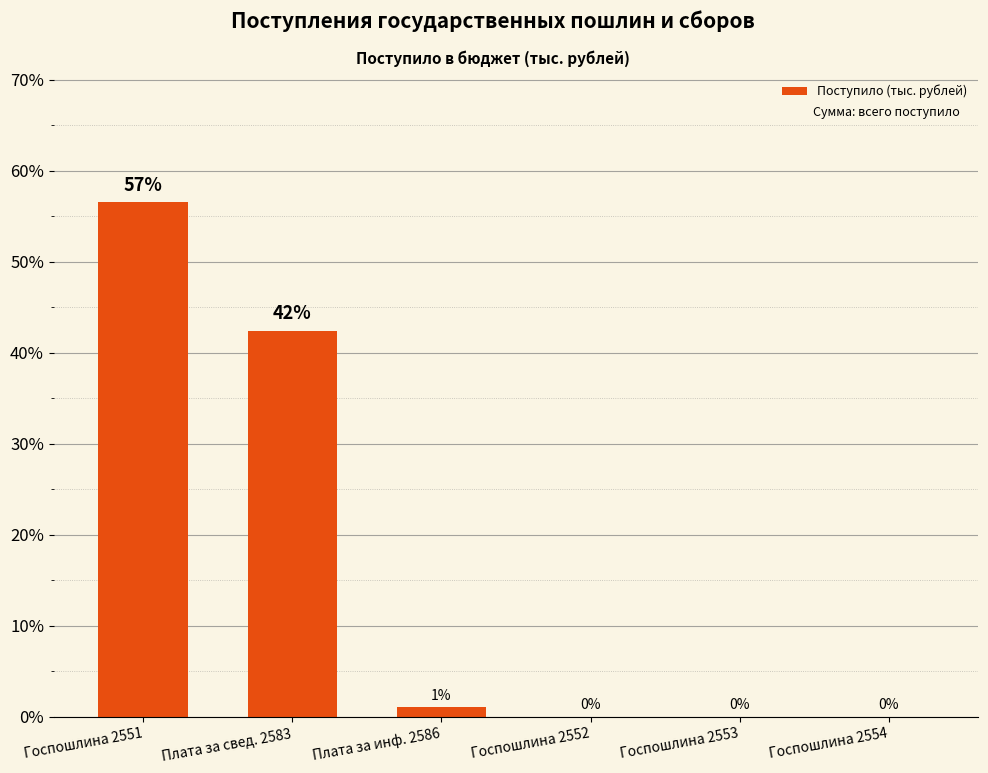

At which label does the data first exceed 1?

Госпошлина 2551